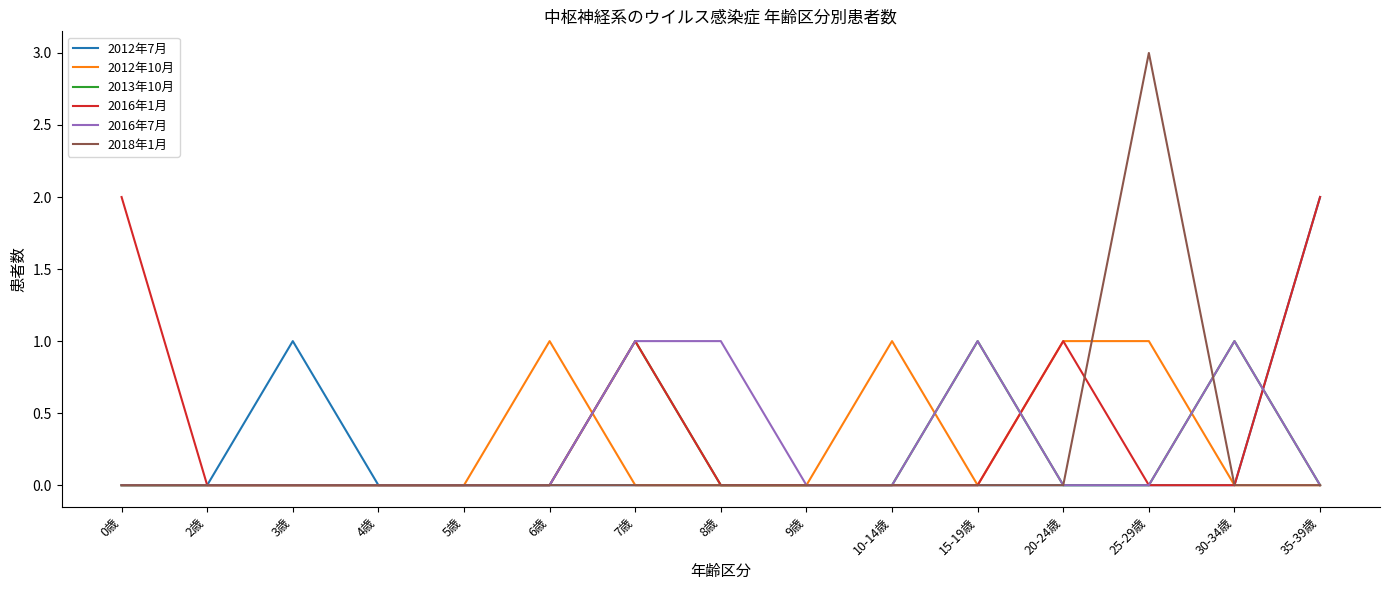

What position from the right is 20-24歳?

4